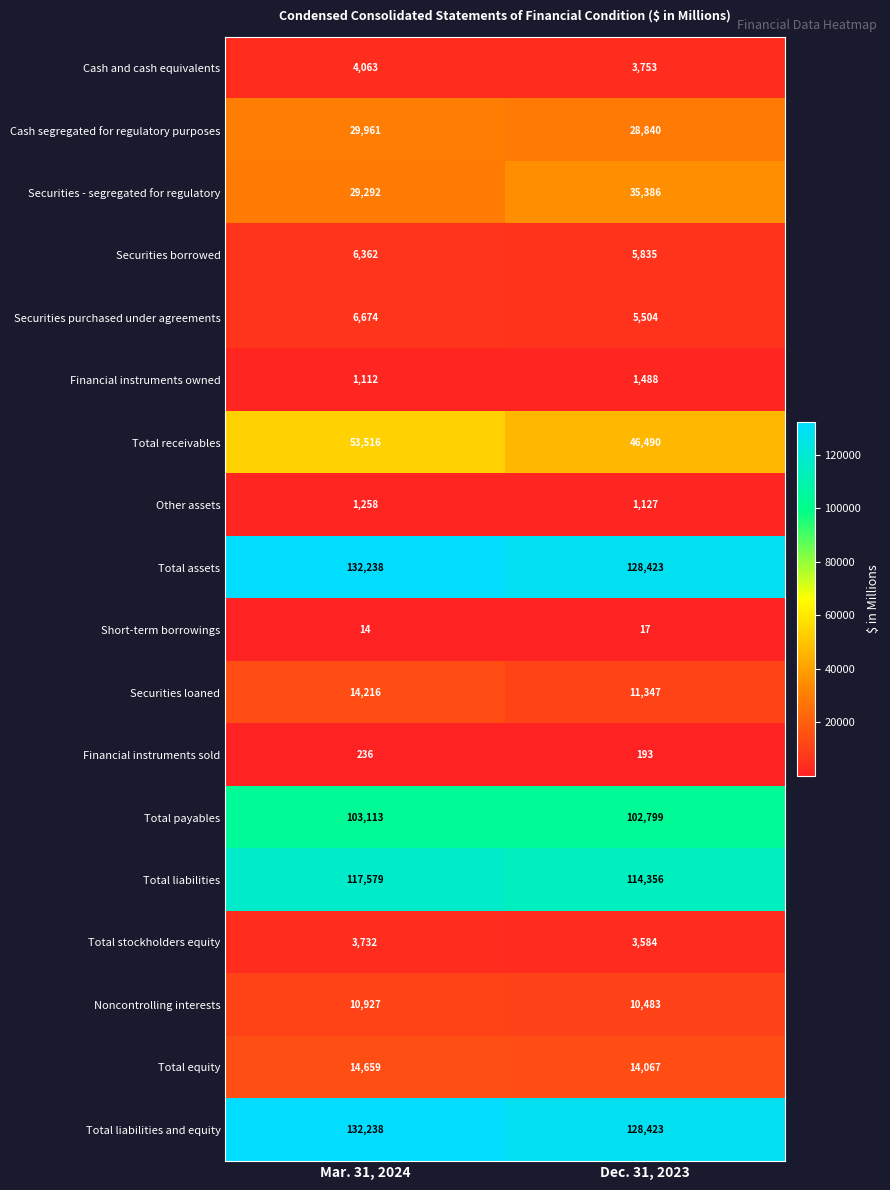

Which series changed the most between Mar. 31, 2024 and Dec. 31, 2023?

Total receivables